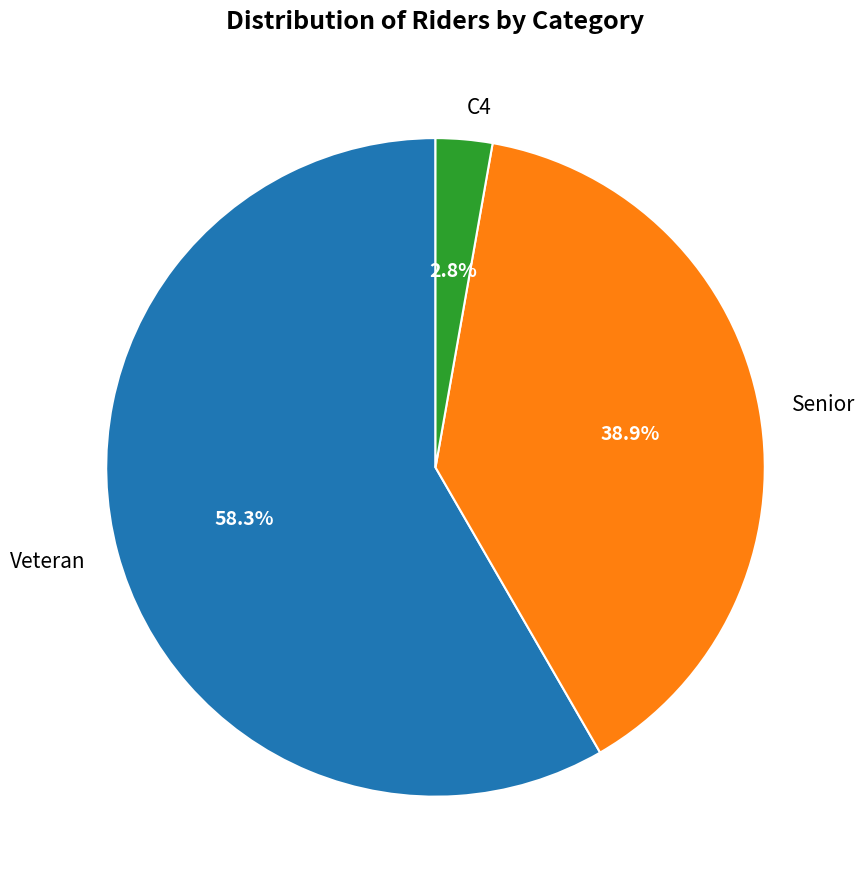

Between Senior and Veteran, which is larger?

Veteran